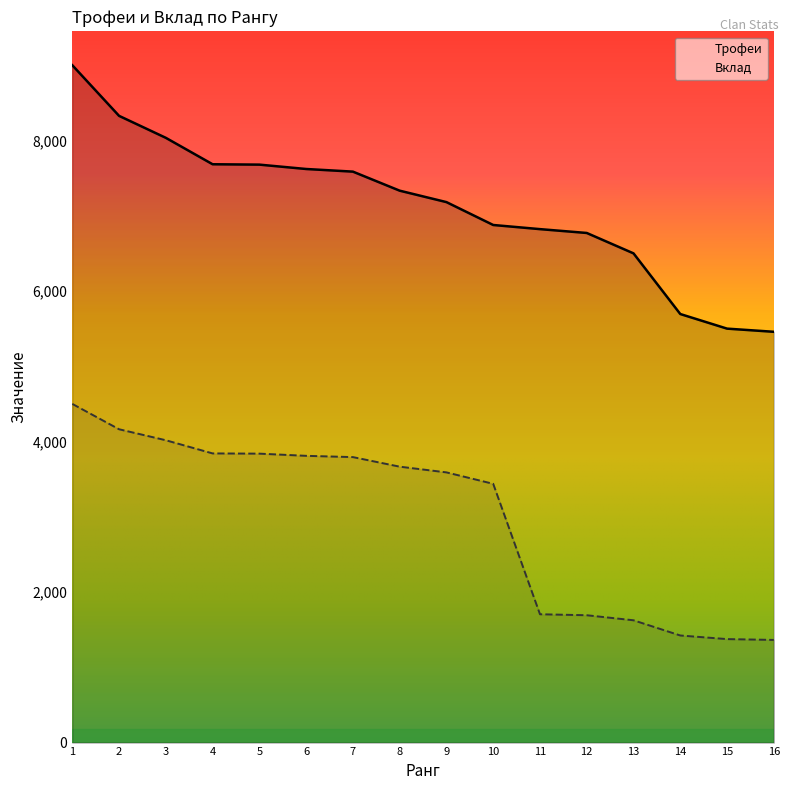

What is the lowest value of the Трофеи series?

5458